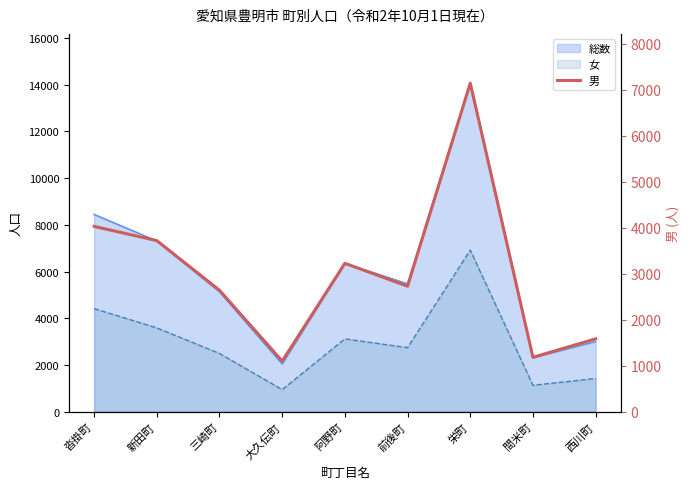

Does the chart have visible grid lines?

No